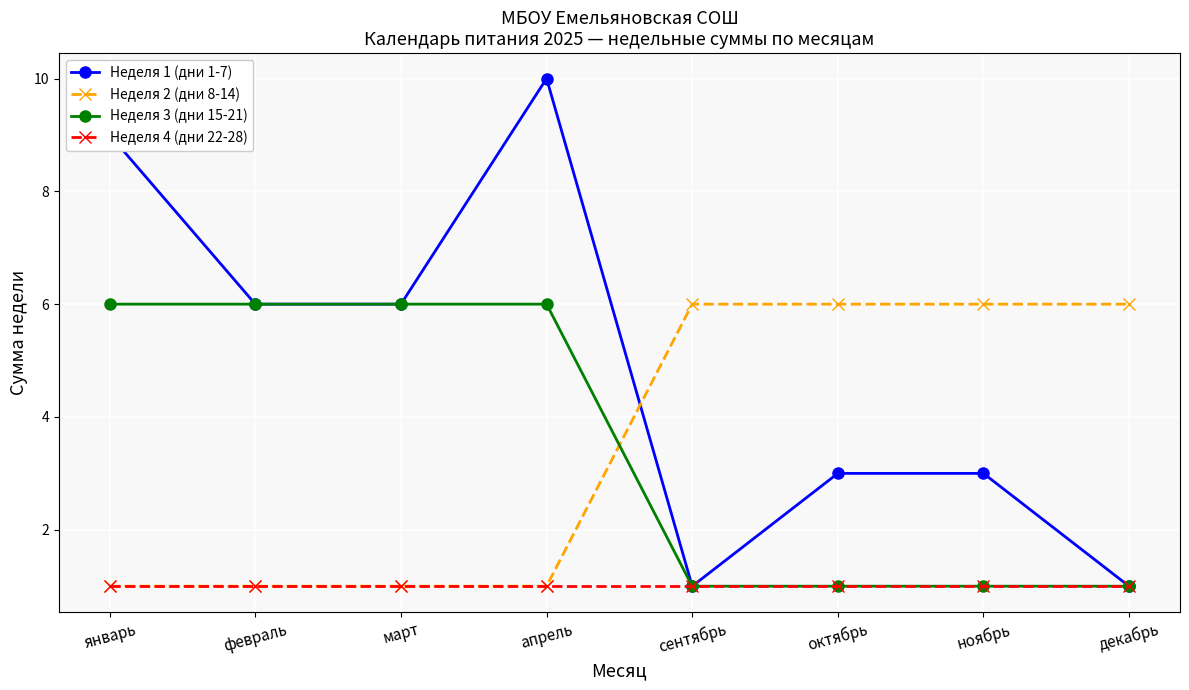

How many data points does each series have?

8